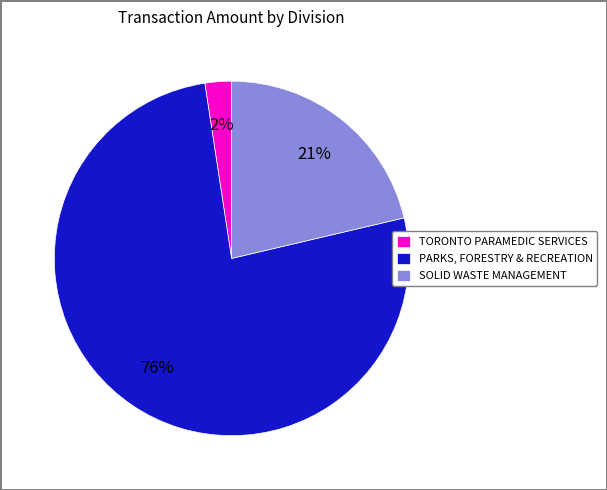

The PARKS, FORESTRY & RECREATION slice represents 41% of the pie. True or false?

False